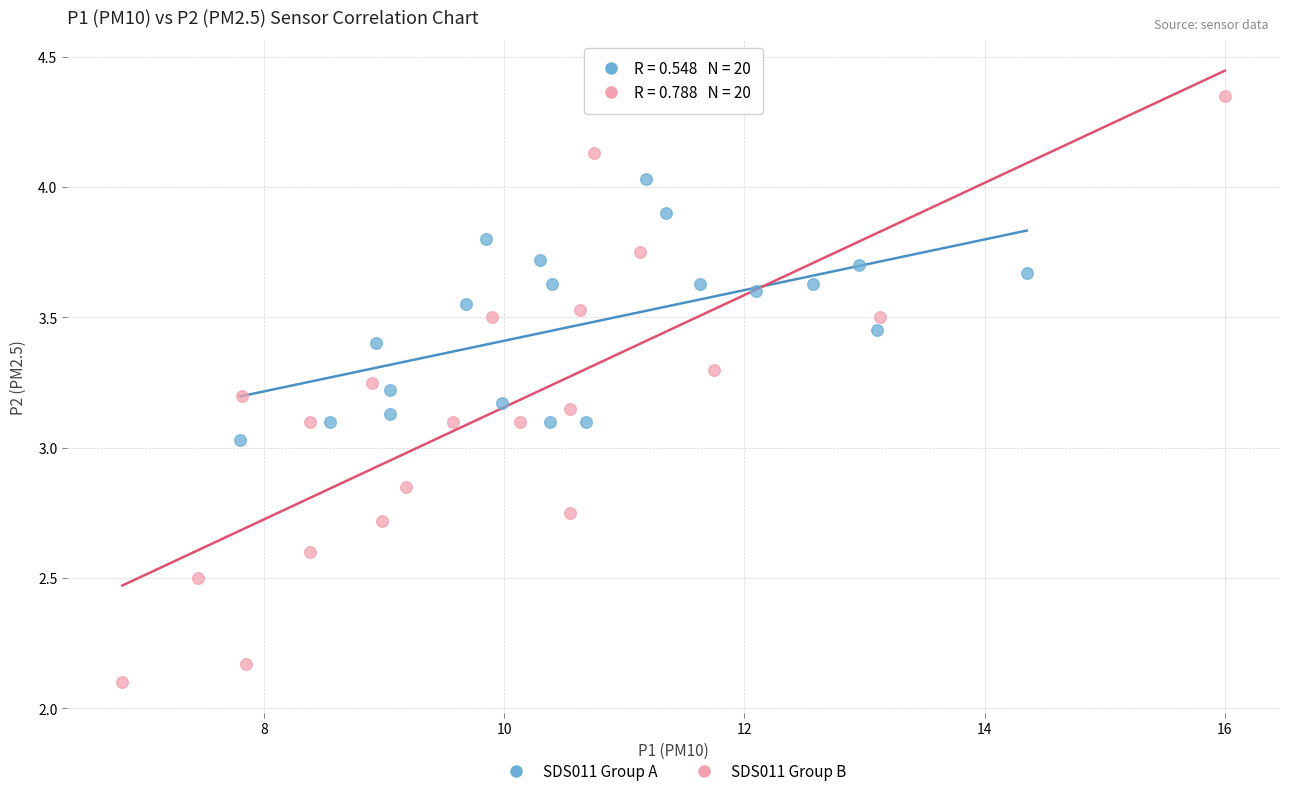

Which series contains the highest Y value?

SDS011 Group B